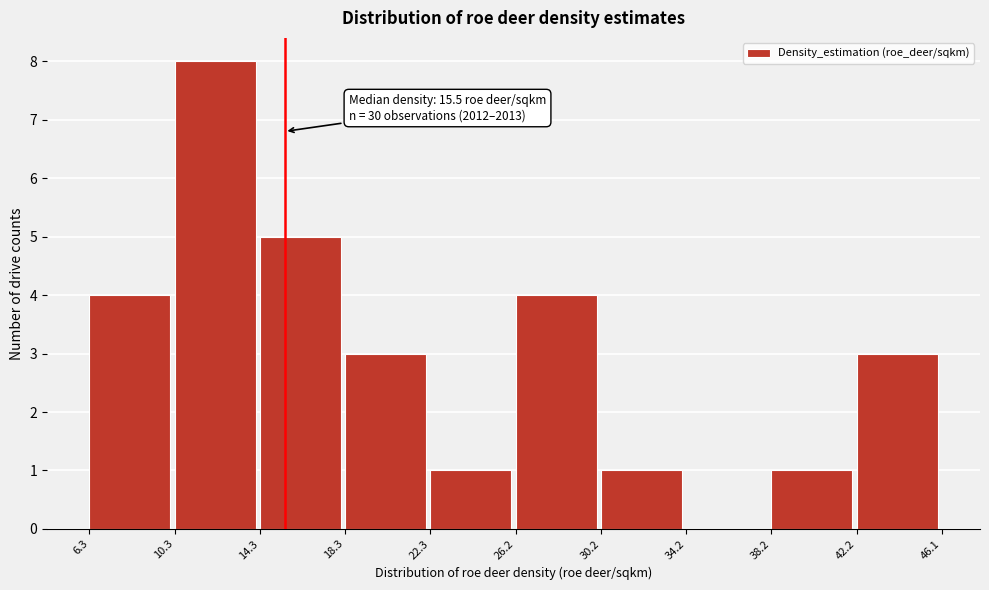

Which range on the x-axis has the tallest bar?

10.3 to 14.3